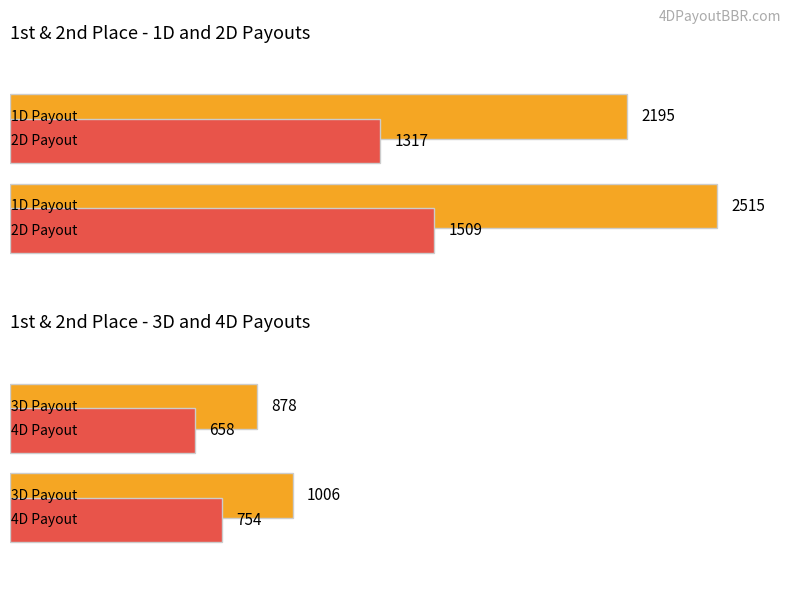

At 2nd, list the series in order from smallest to largest.

4D, 3D, 2D, 1D